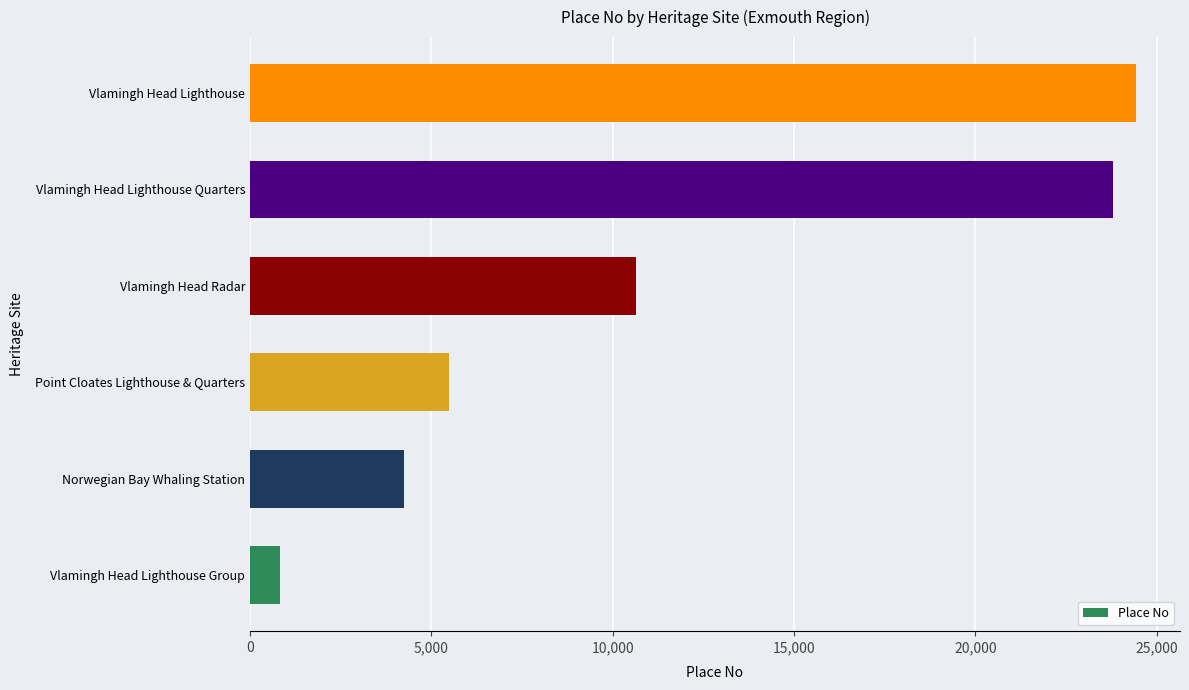

Between Vlamingh Head Radar and Vlamingh Head Lighthouse Quarters, which is larger?

Vlamingh Head Lighthouse Quarters